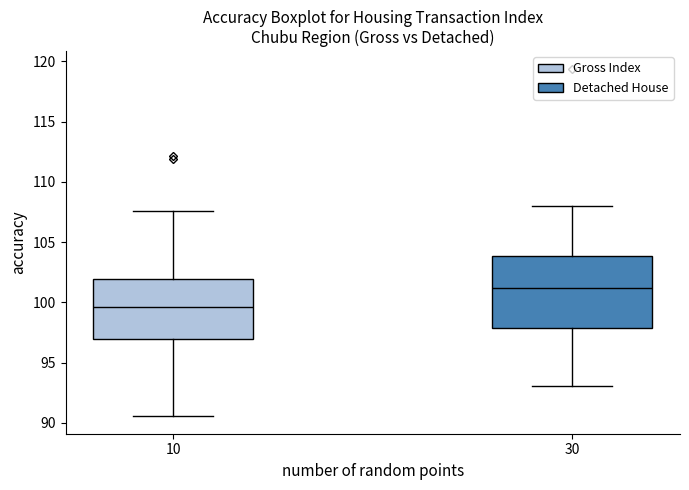

Which box's median line is the lowest?

10